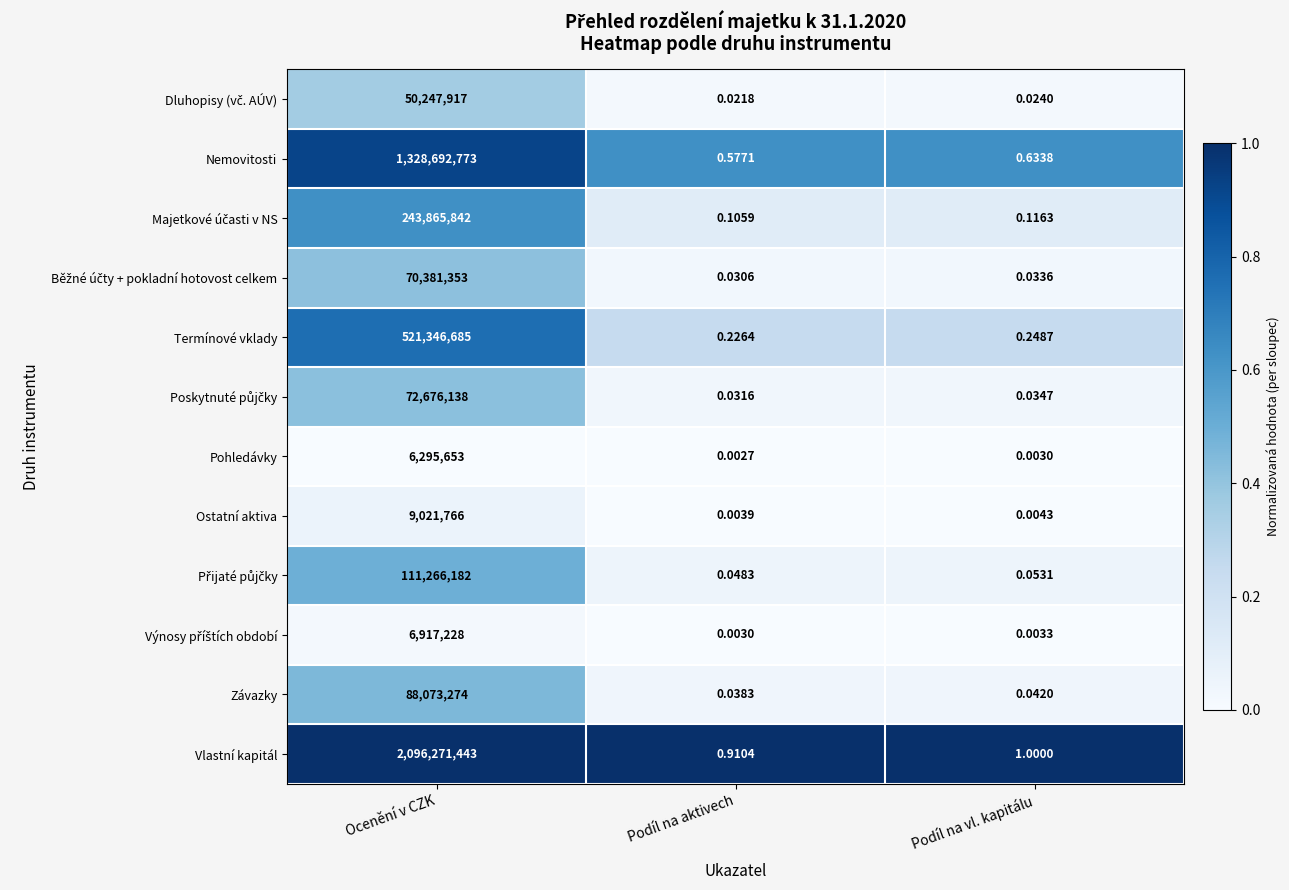

At which label is Vlastní kapitál closest to 1048135721?

Podíl na vl. kapitálu